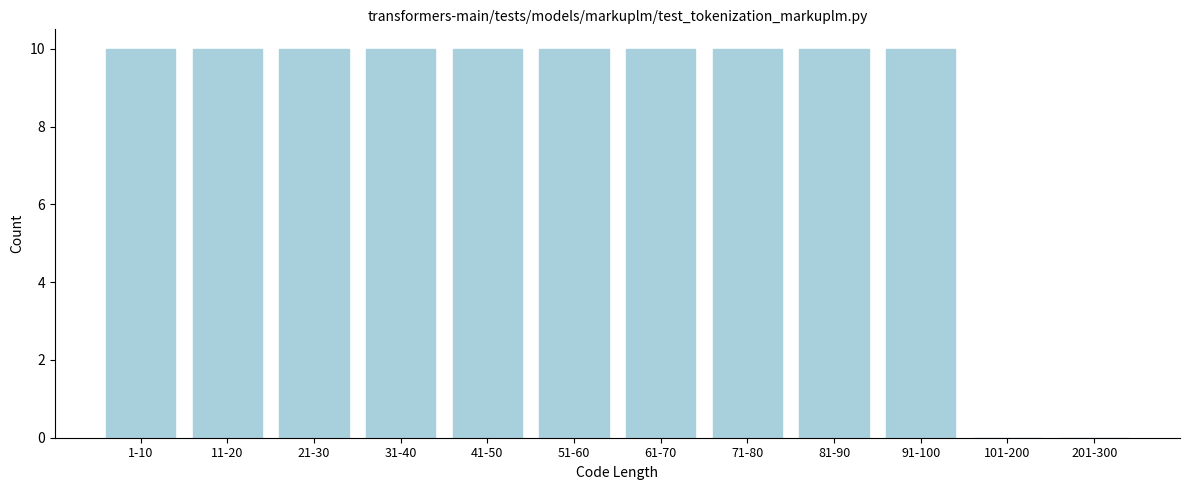

Reading left to right, extract all data points from this chart.

1-10=10	11-20=10	21-30=10	31-40=10	41-50=10	51-60=10	61-70=10	71-80=10	81-90=10	91-100=10	101-200=0	201-300=0